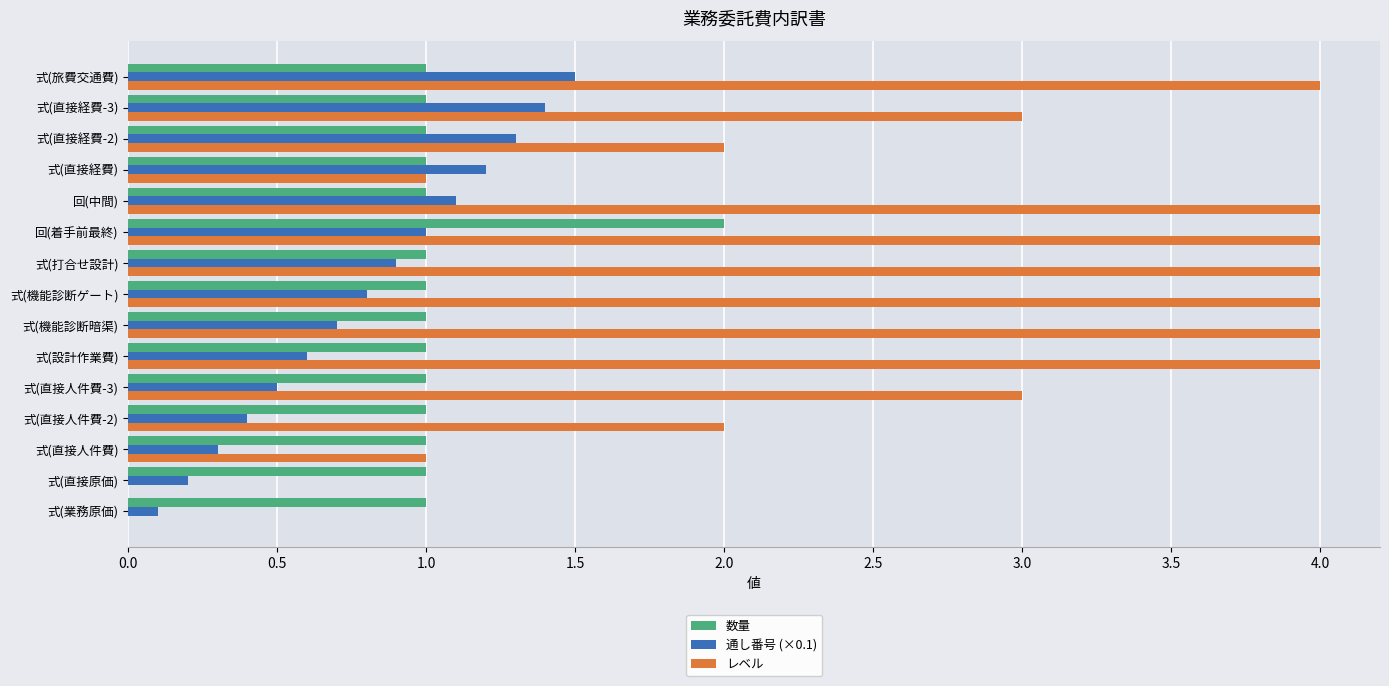

Is it true that 数量 equals 1.4 at 式(直接経費-3)?

False